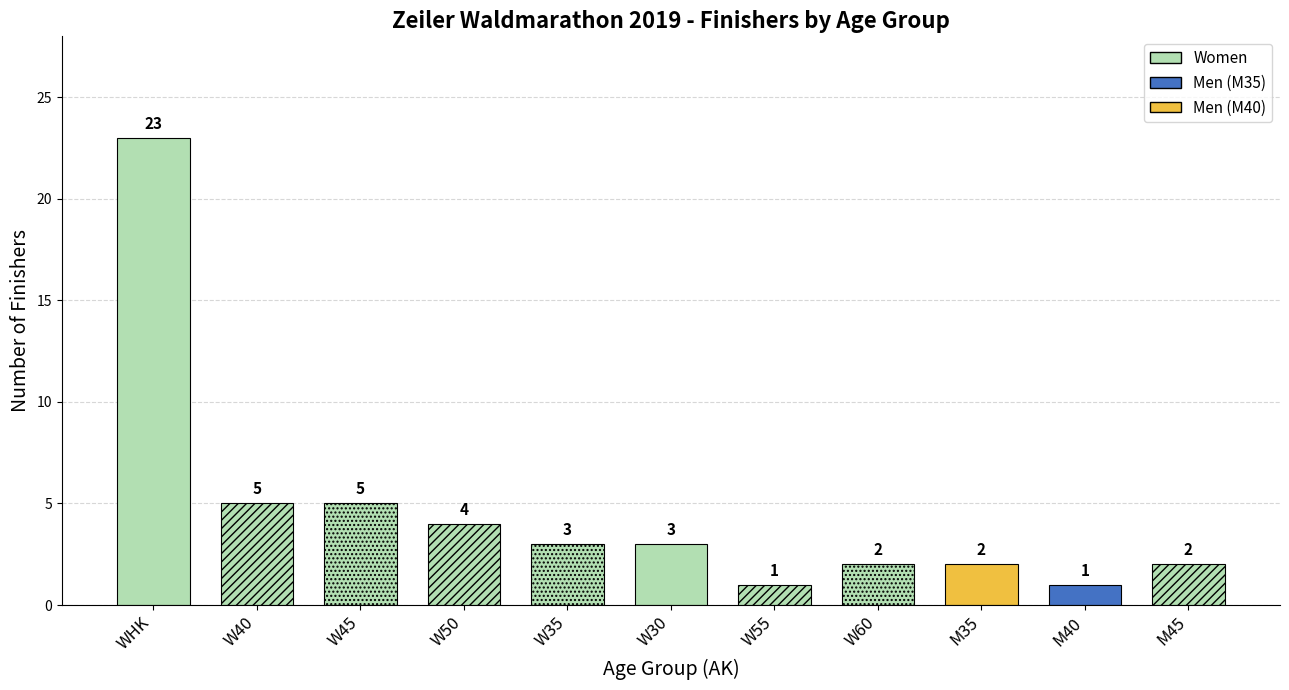

What is the smallest value displayed?

1